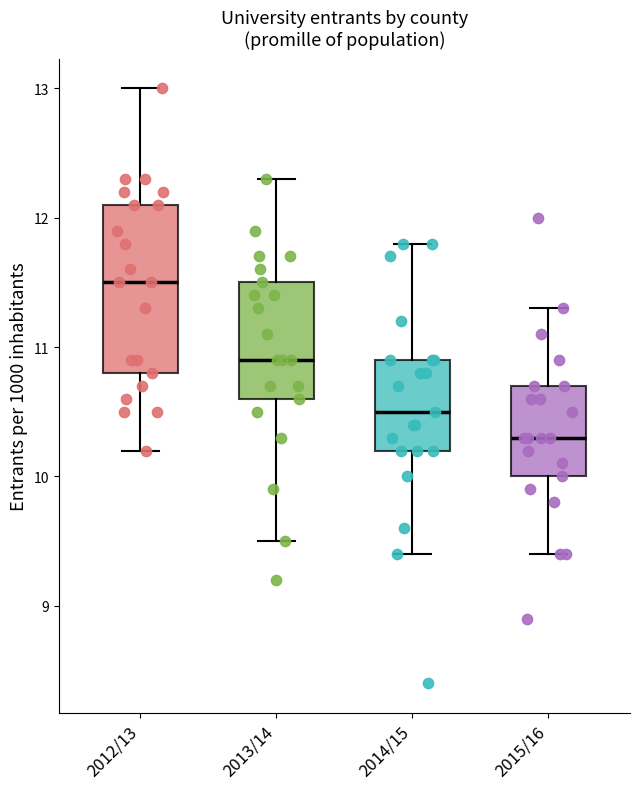

Reading left to right, read every box against the y-axis: the position of its median line, the range the box covers, and the ends of its whiskers. The values are not printed on the chart, so give them approximately, as read against the axis.

2012/13: median 11.5, box 10.8 to 12.1, whiskers 10.2 to 13.0
2013/14: median 10.9, box 10.6 to 11.5, whiskers 9.5 to 12.3
2014/15: median 10.5, box 10.2 to 10.9, whiskers 9.4 to 11.8
2015/16: median 10.3, box 10.0 to 10.7, whiskers 9.4 to 11.3